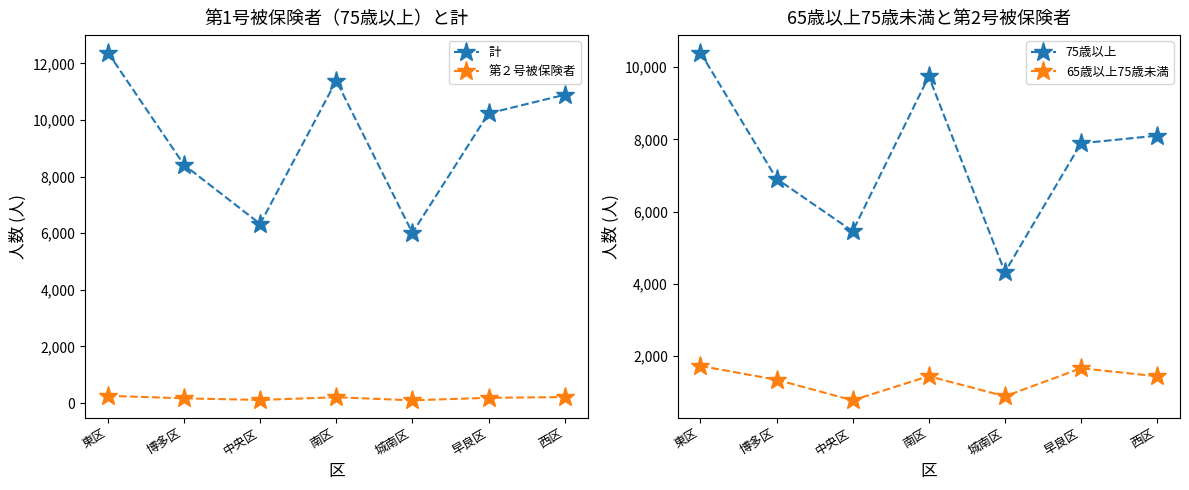

Which series has the largest range (max minus min)?

計